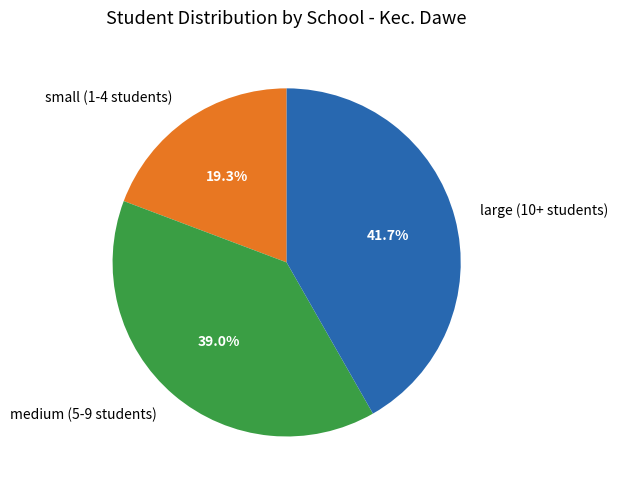

What is the ratio of the value at small (1-4 students) to the value at medium (5-9 students)?

0.5